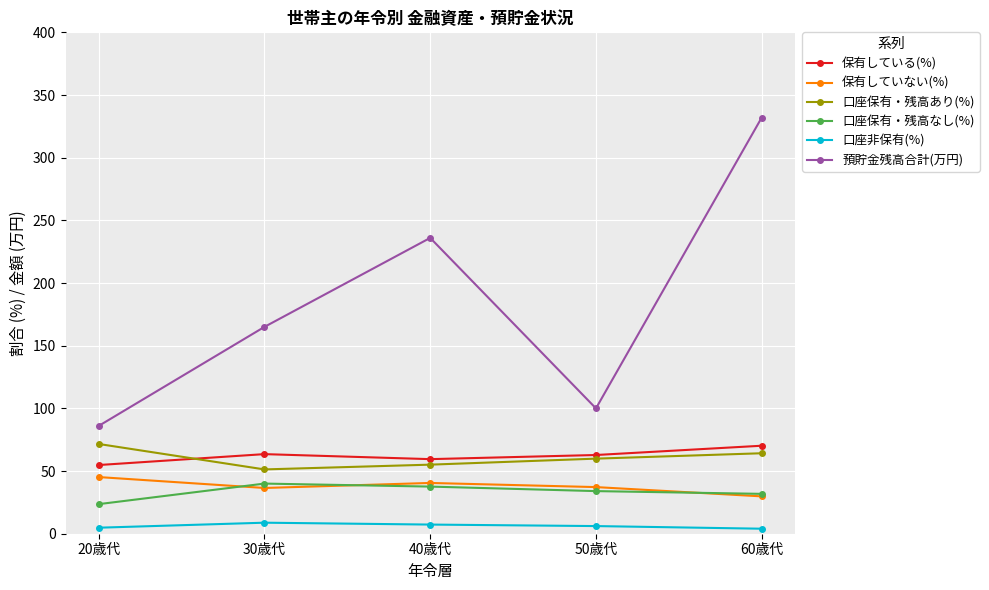

Which series has the largest range (max minus min)?

預貯金残高合計(万円)